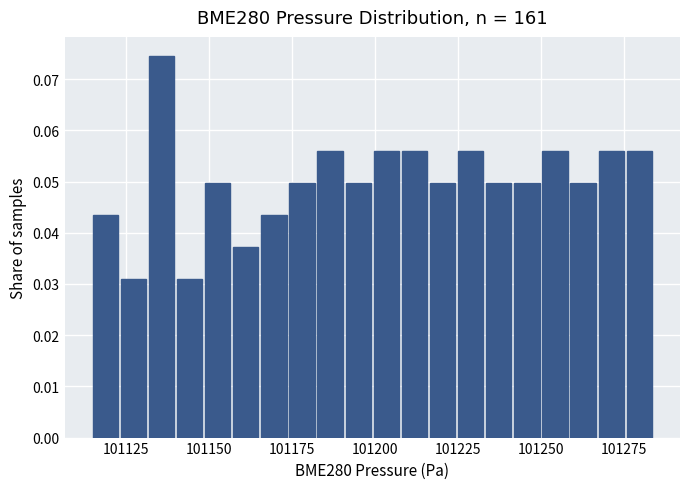

Read against the x-axis, roughly where is the centre of the tallest bar?

101135